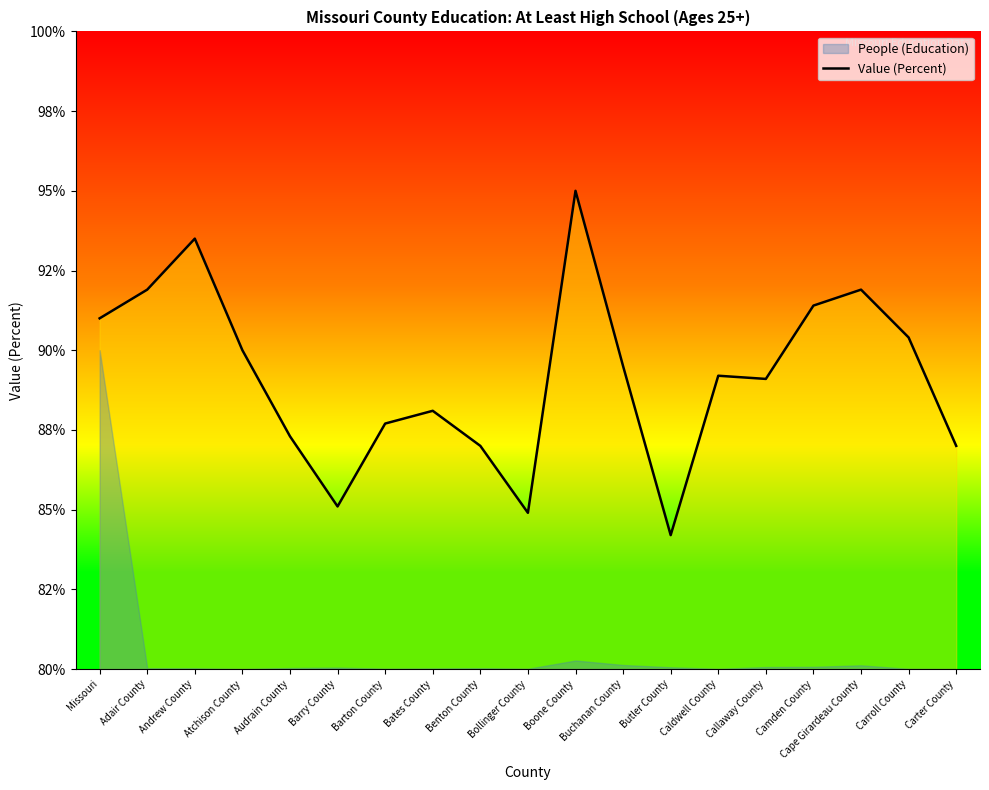

Rank the categories by value from highest to lowest.

Boone County, Andrew County, Adair County, Cape Girardeau County, Camden County, Missouri, Carroll County, Atchison County, Buchanan County, Caldwell County, Callaway County, Bates County, Barton County, Audrain County, Benton County, Carter County, Barry County, Bollinger County, Butler County